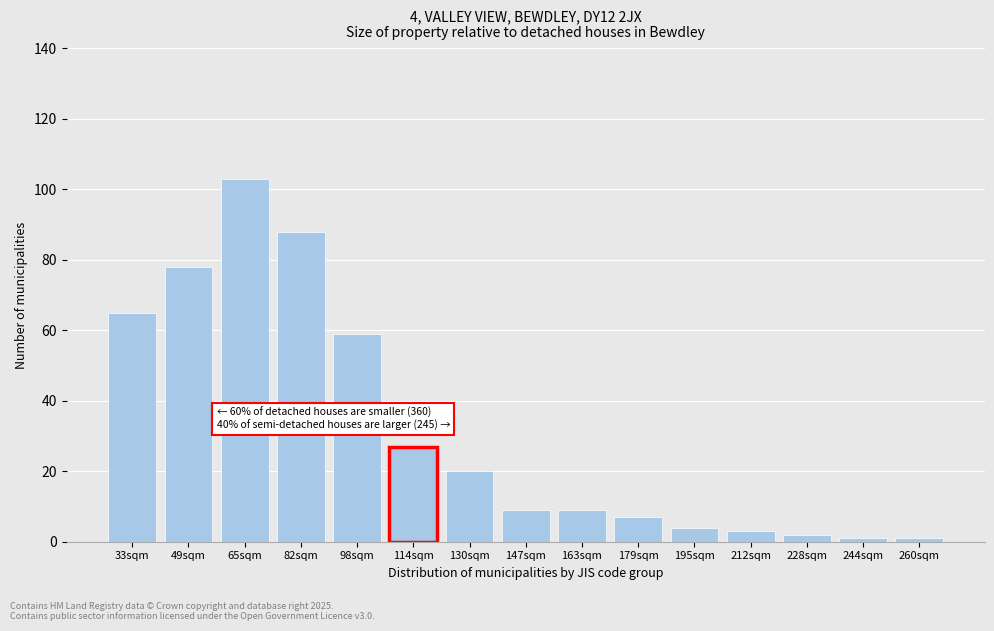

Reading left to right, what are all the values shown in this chart?

65	78	103	88	59	27	20	9	9	7	4	3	2	1	1